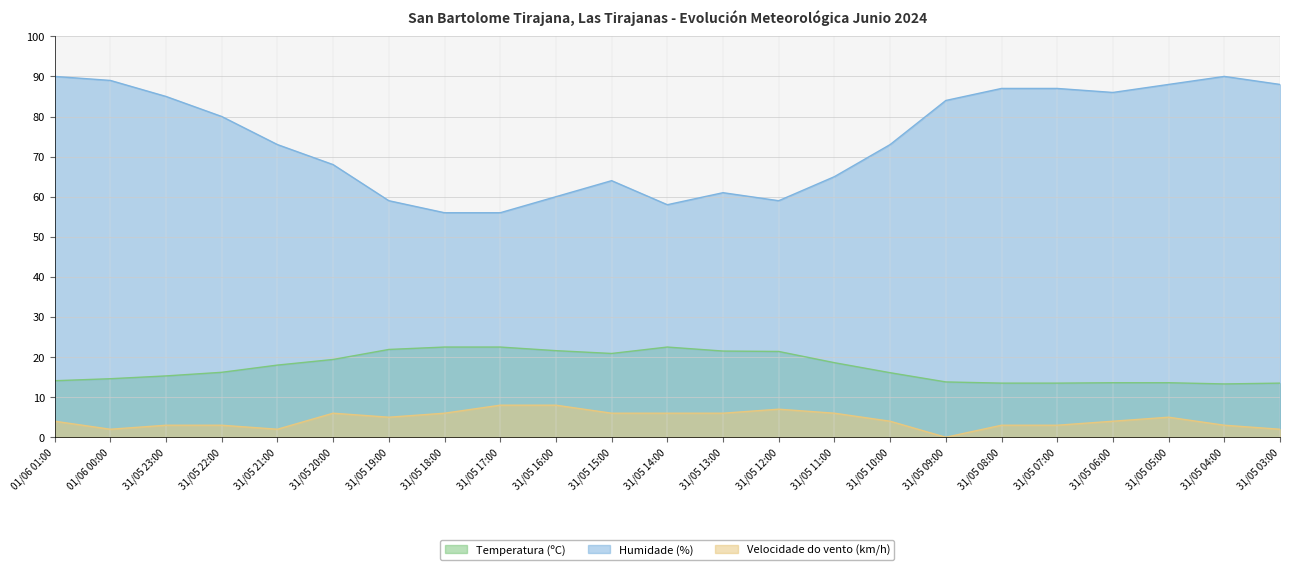

Which has a higher value, 31/05 04:00 or 31/05 14:00?

31/05 14:00